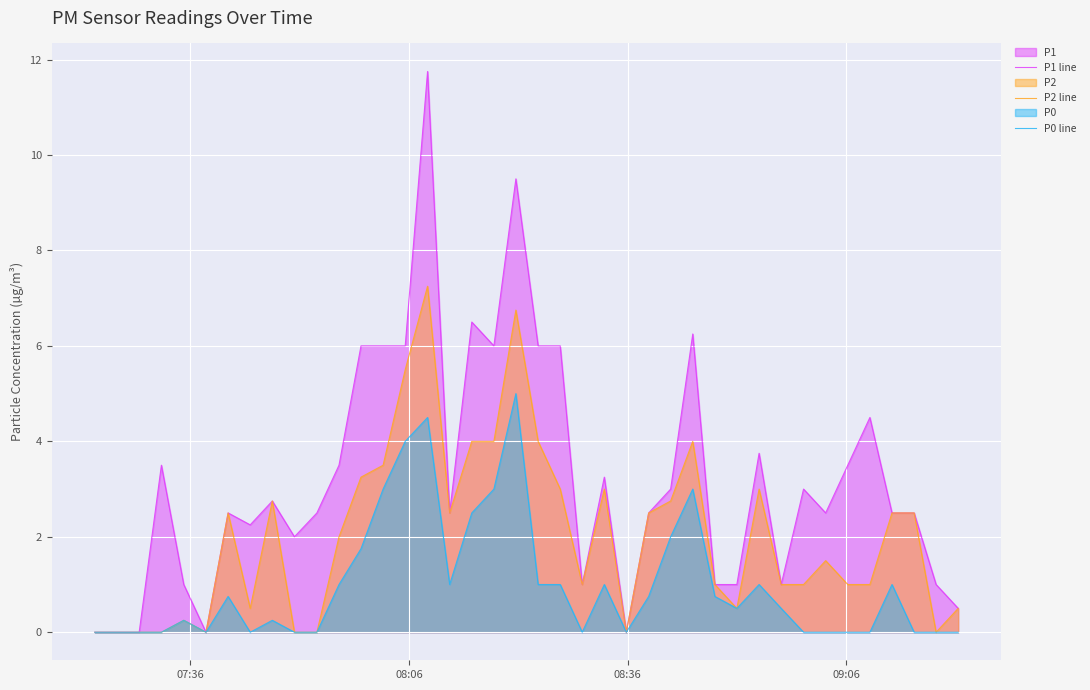

Which series has the largest total across all categories?

P1 line